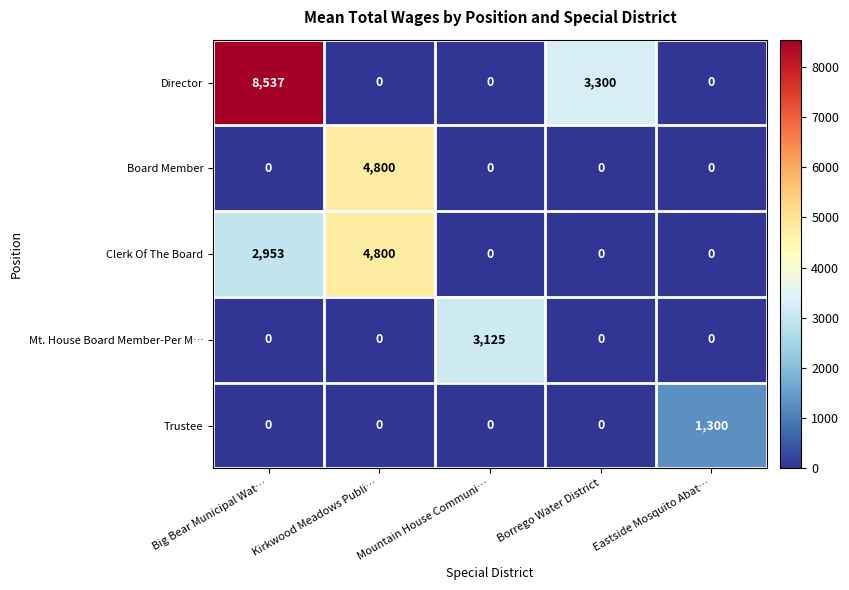

At how many categories does at least one series exceed 2453?

4